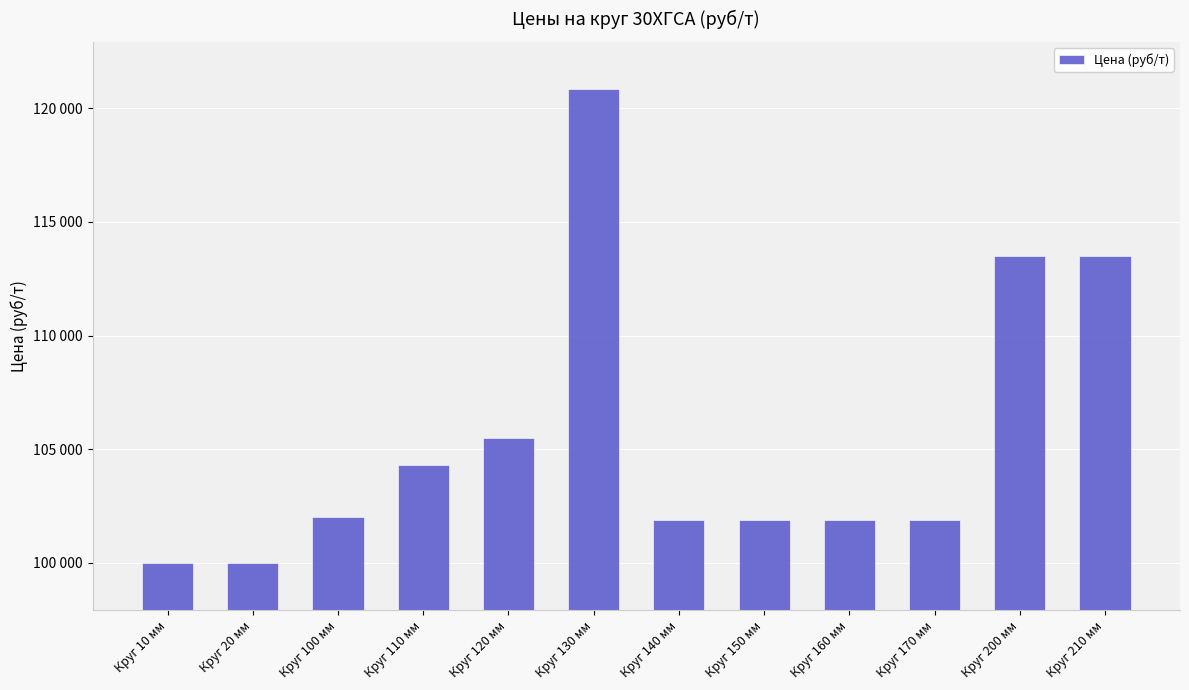

Reading left to right, list all the values displayed in this chart.

Круг 10 мм=100000	Круг 20 мм=100000	Круг 100 мм=102000	Круг 110 мм=104280	Круг 120 мм=105480	Круг 130 мм=120840	Круг 140 мм=101880	Круг 150 мм=101880	Круг 160 мм=101880	Круг 170 мм=101880	Круг 200 мм=113520	Круг 210 мм=113520